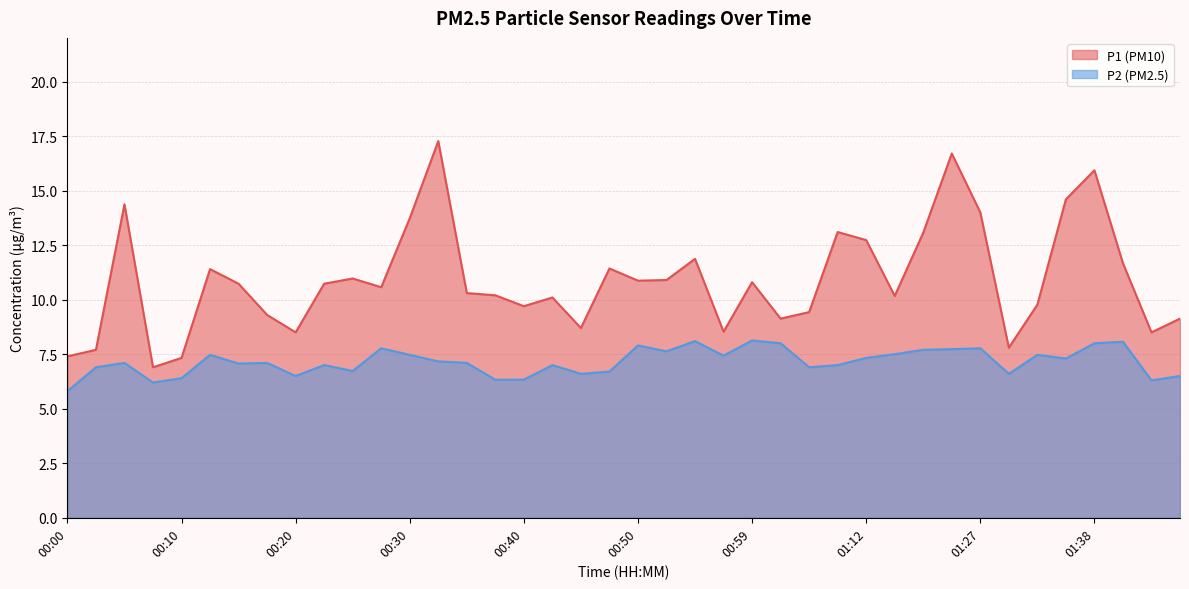

The P1 series shows 5.4 at 00:15. True or false?

False